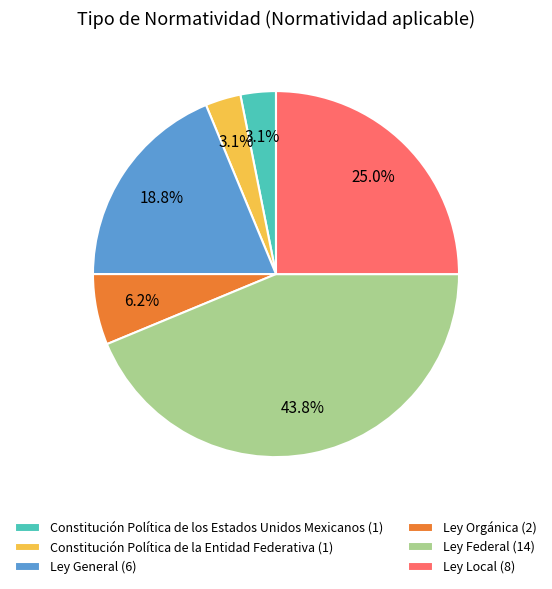

Approximately how many times larger is the value at Constitución Política de la Entidad Federativa compared to Ley Orgánica?

0.5